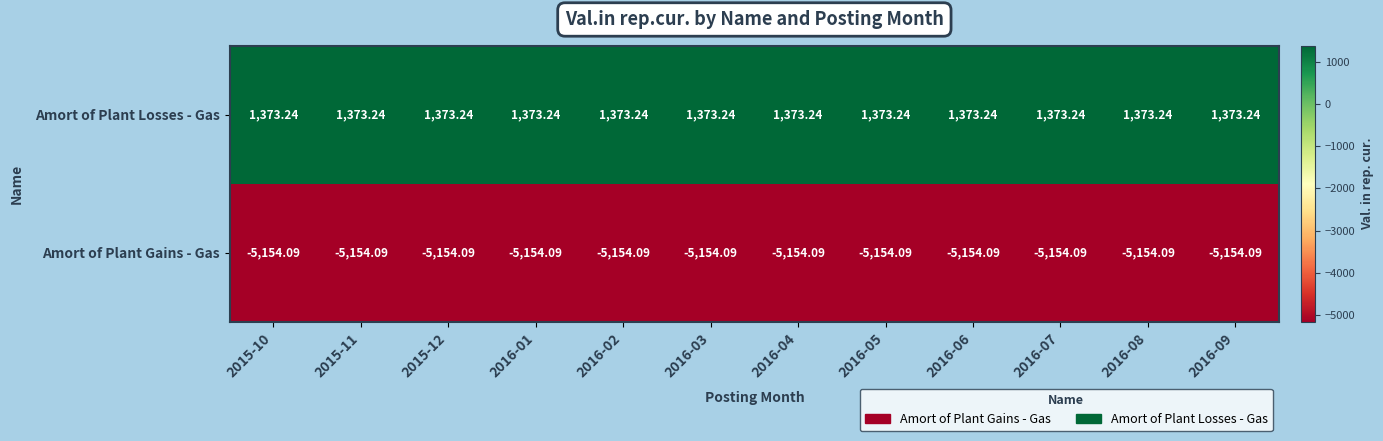

Is the value of Amort of Plant Gains - Gas at 2016-09 greater than the value of Amort of Plant Losses - Gas at 2015-11?

No